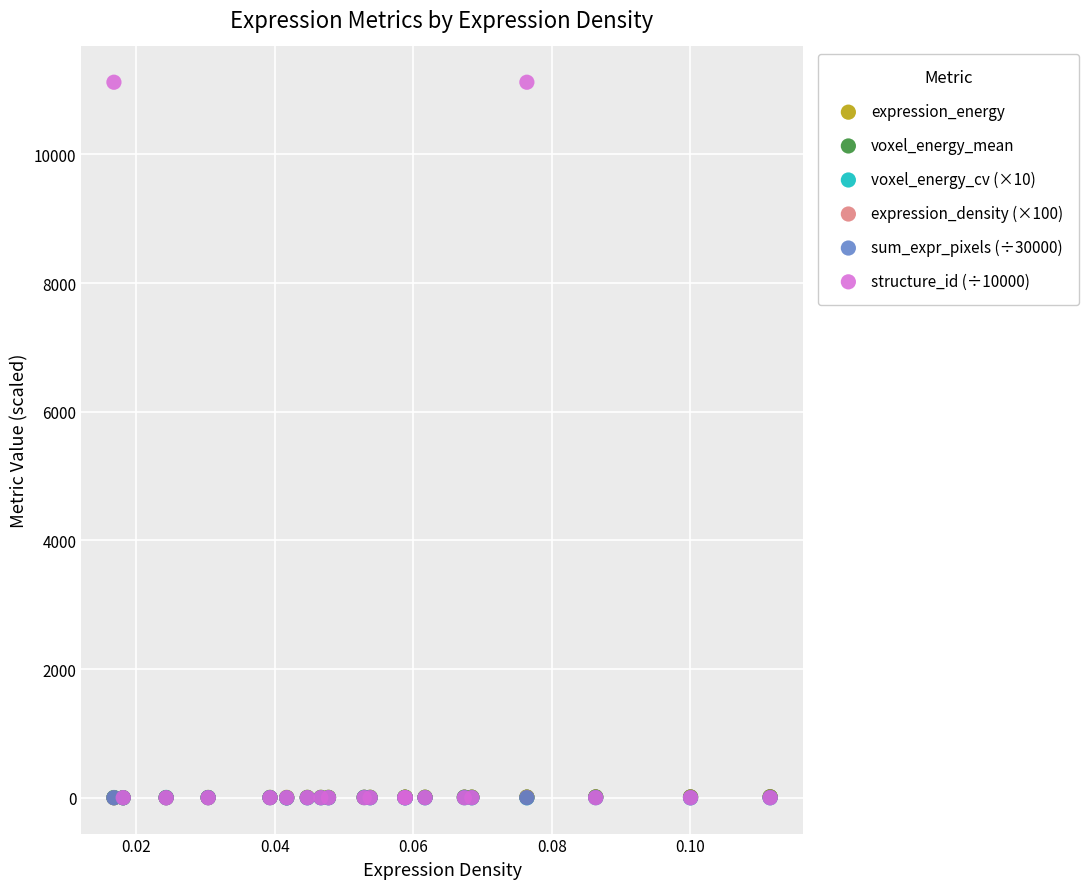

What are all the series names shown in the legend?

expression_energy, voxel_energy_mean, voxel_energy_cv (×10), expression_density (×100), sum_expr_pixels (÷30000), structure_id (÷10000)